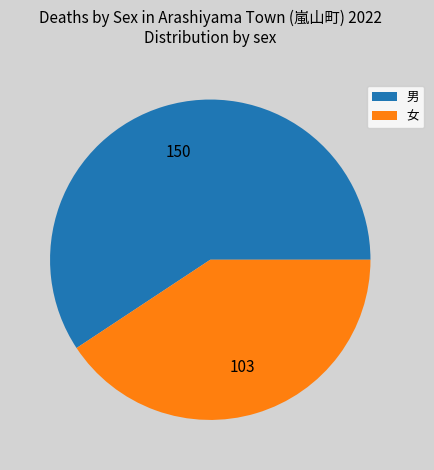

What is the ratio of the value at 男 to the value at 女?

1.5